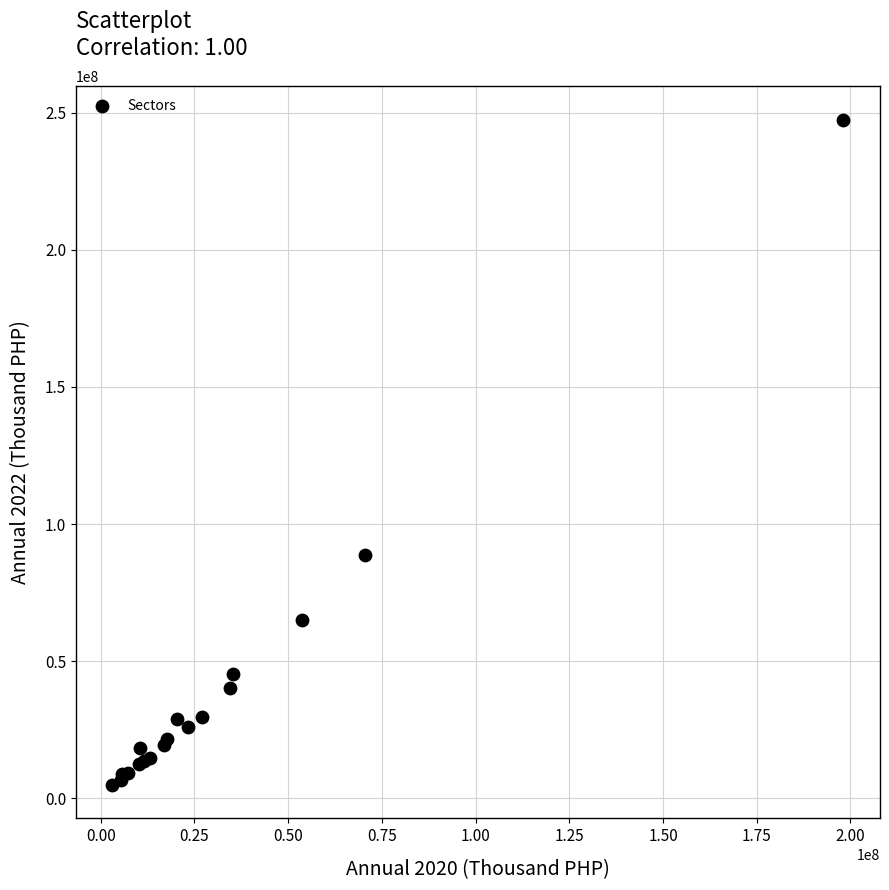

What Y value in the scatter plot is closest to 126142538?

88850679.1